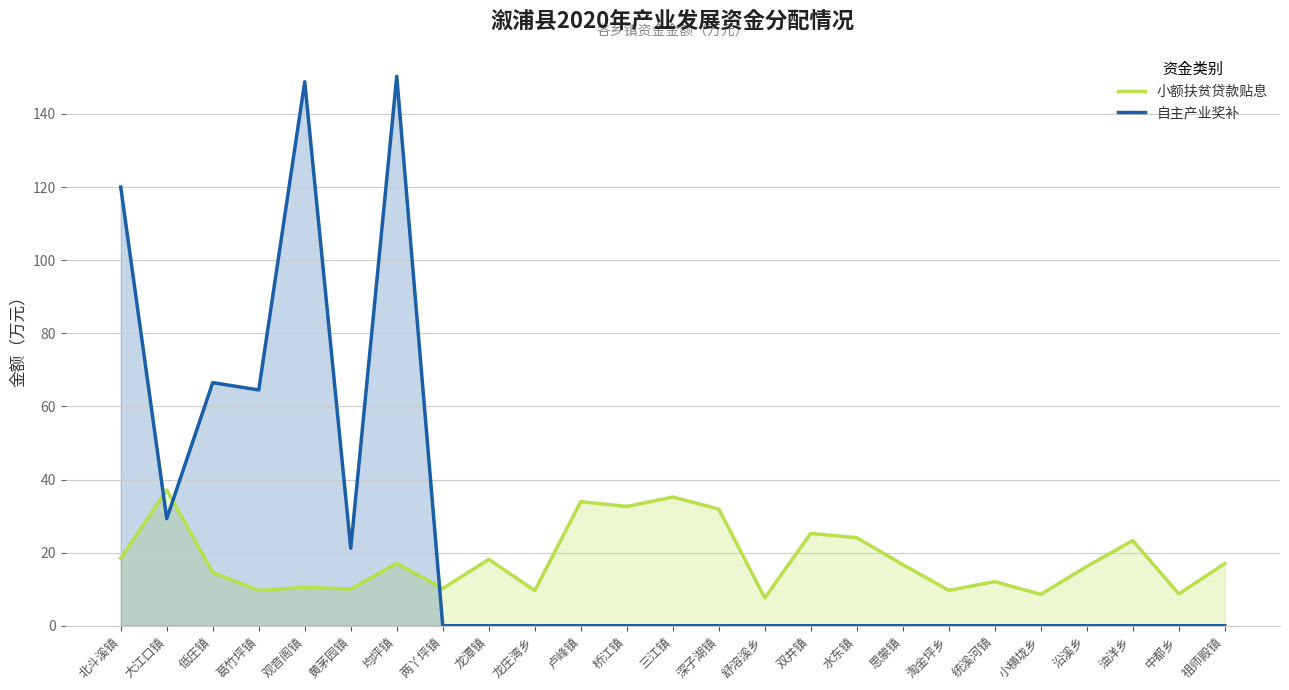

How many interior local valleys does the 小额扶贫贷款贴息 series have?

9